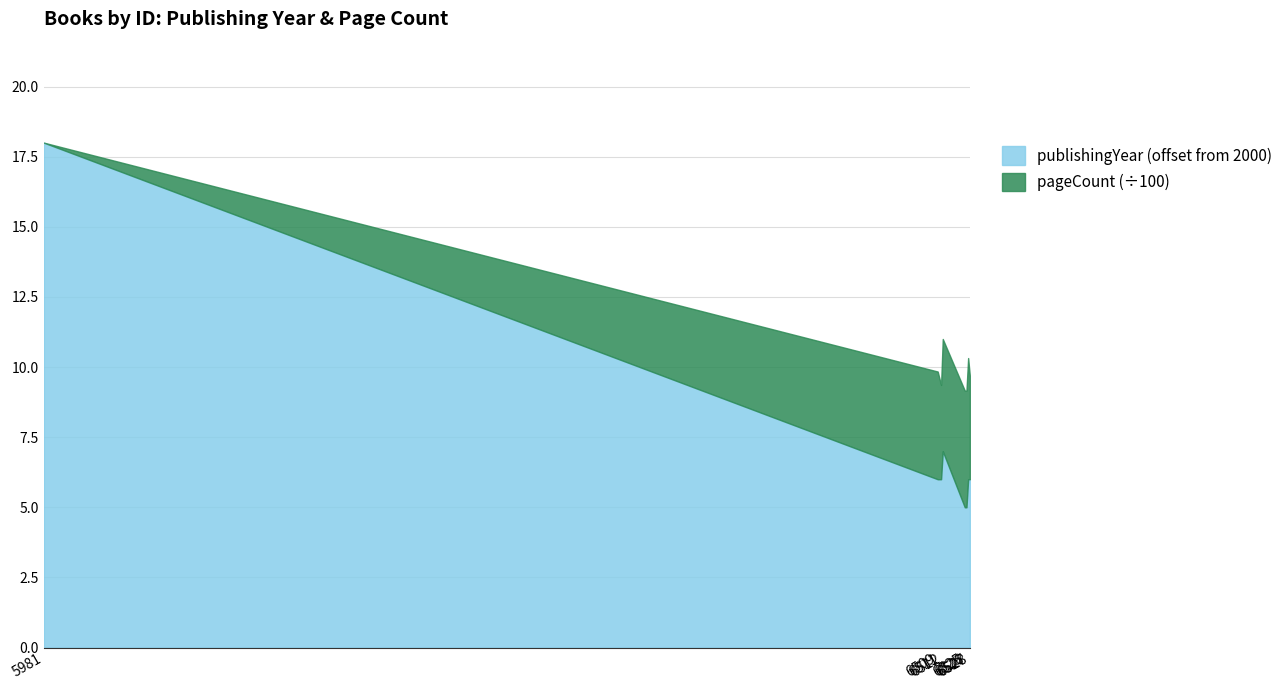

How many interior local peaks (higher than both neighbors) does the data have?

1